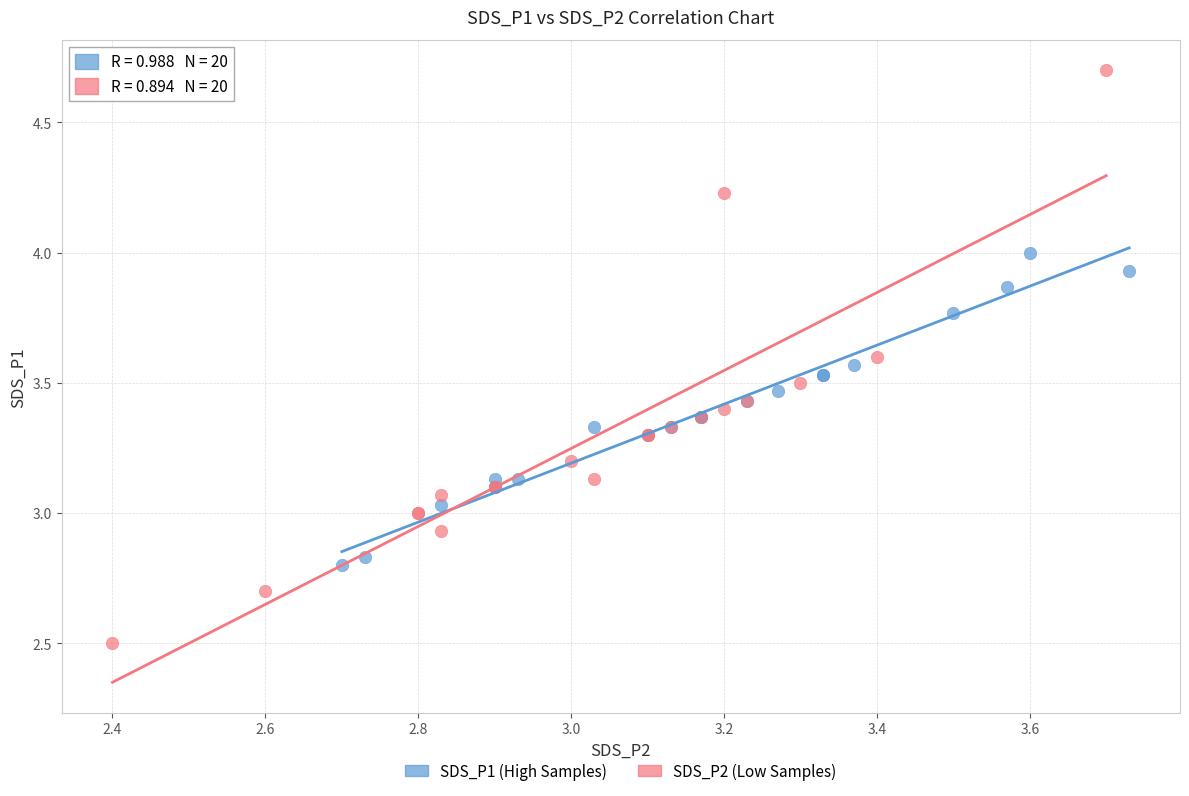

Which series contains the lowest Y value?

SDS_P2 (Low Samples)